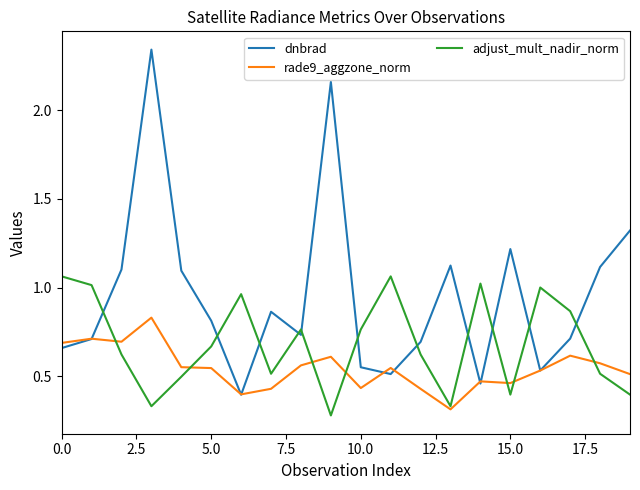

After their last crossing, which series has the higher values: dnbrad or adjust_mult_nadir_norm?

dnbrad